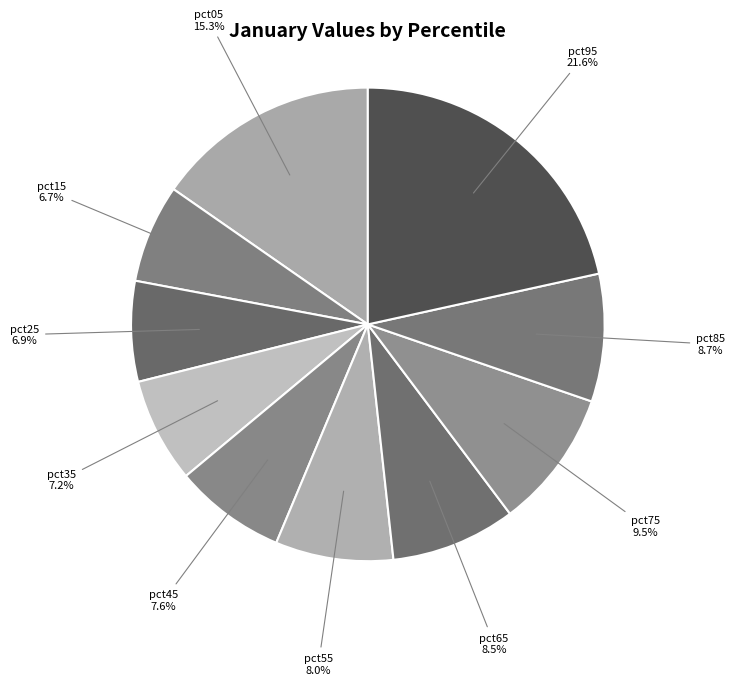

Which category has the biggest portion of the pie?

pct95